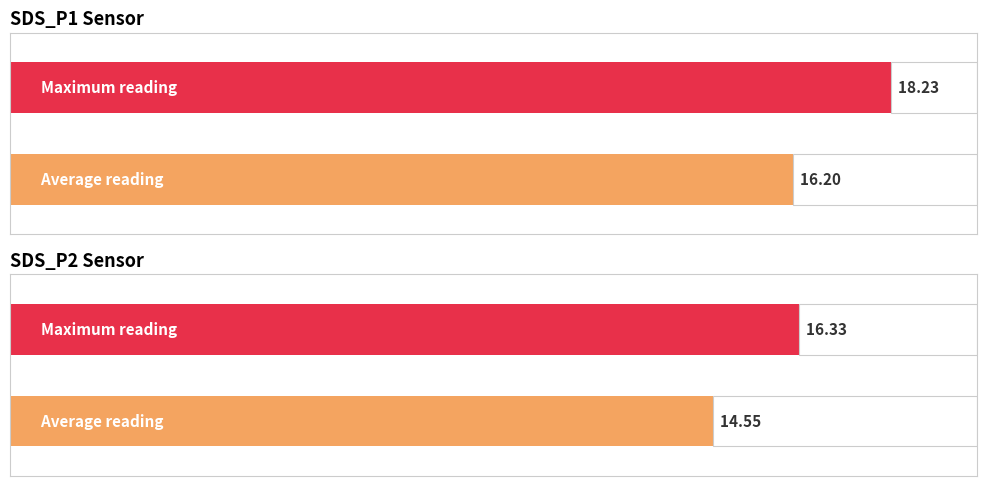

Rank the series by their maximum value, from lowest to highest.

SDS_P2, SDS_P1